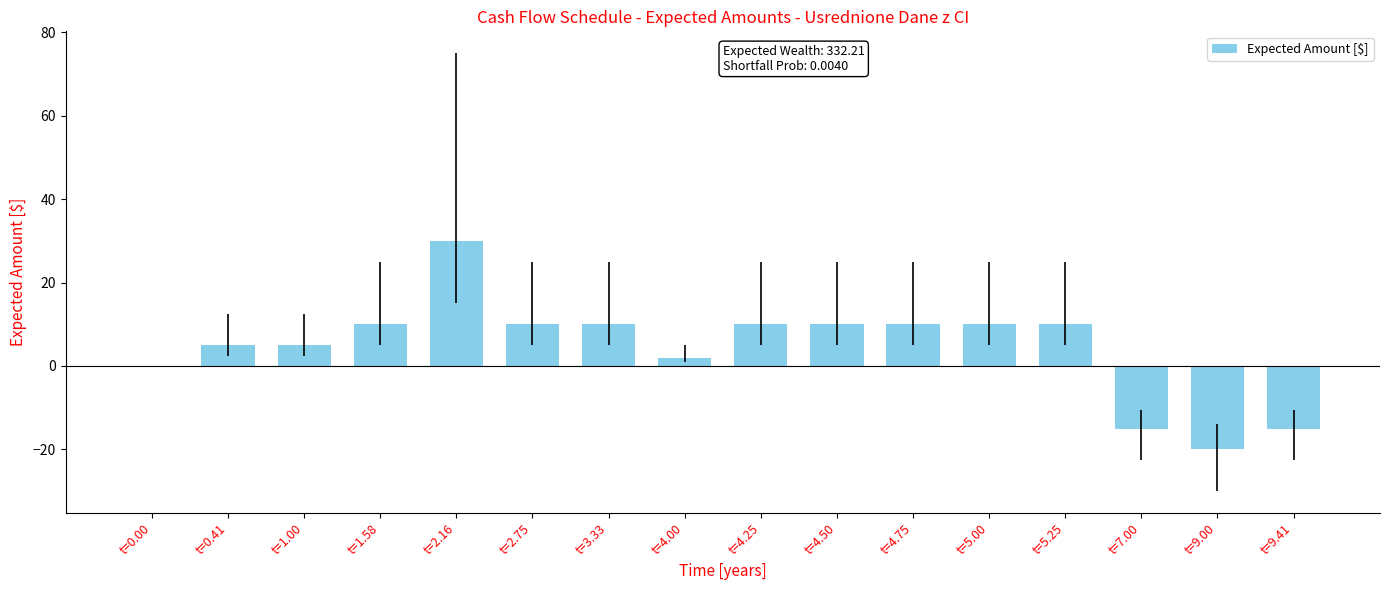

The value at t=4.25 is 6. True or false?

False